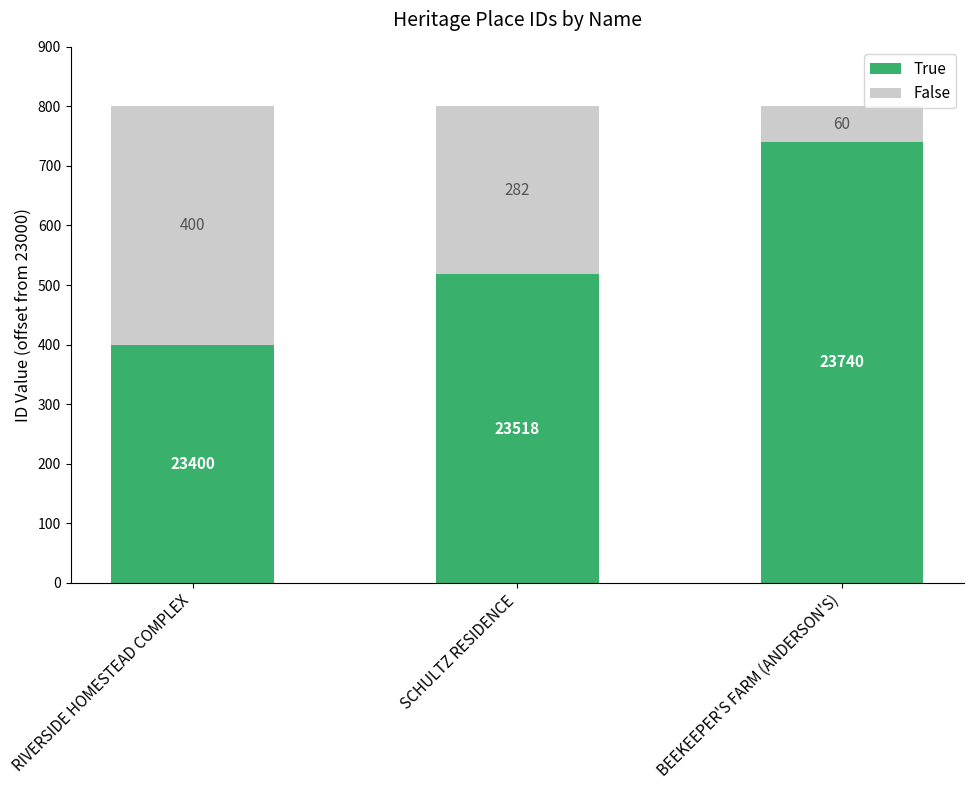

At which label is True closest to 570?

SCHULTZ RESIDENCE